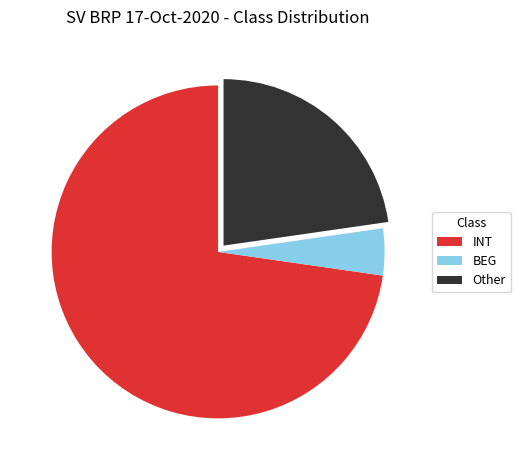

Which category has the biggest portion of the pie?

INT